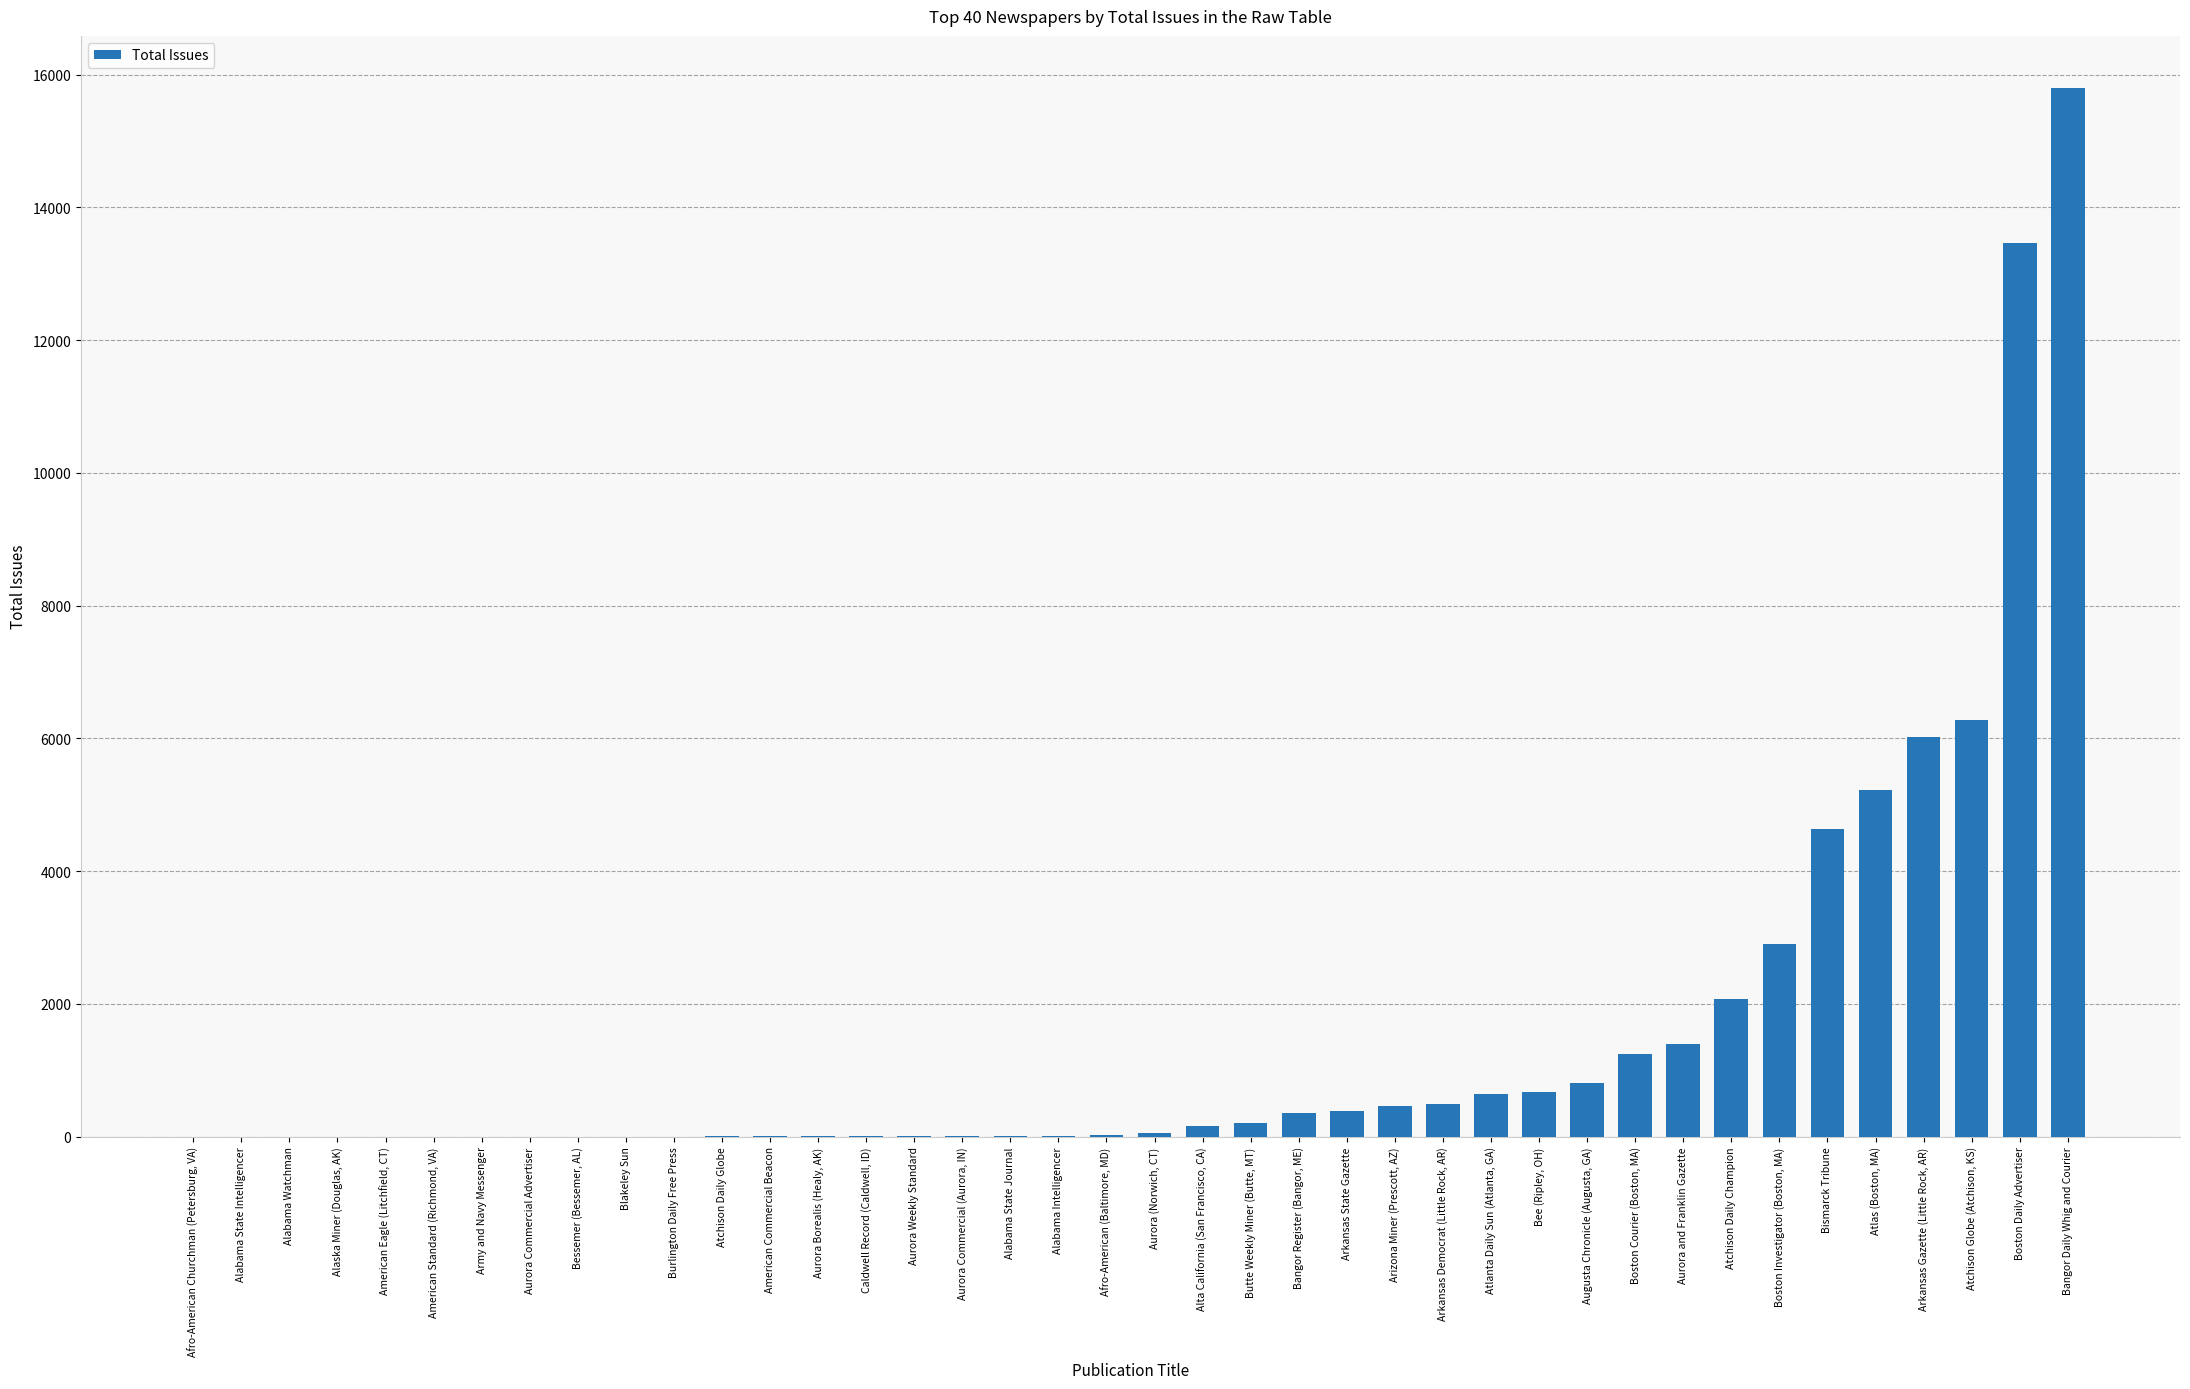

Approximately how many times larger is the value at Alabama Intelligencer compared to Blakeley Sun?

13.0